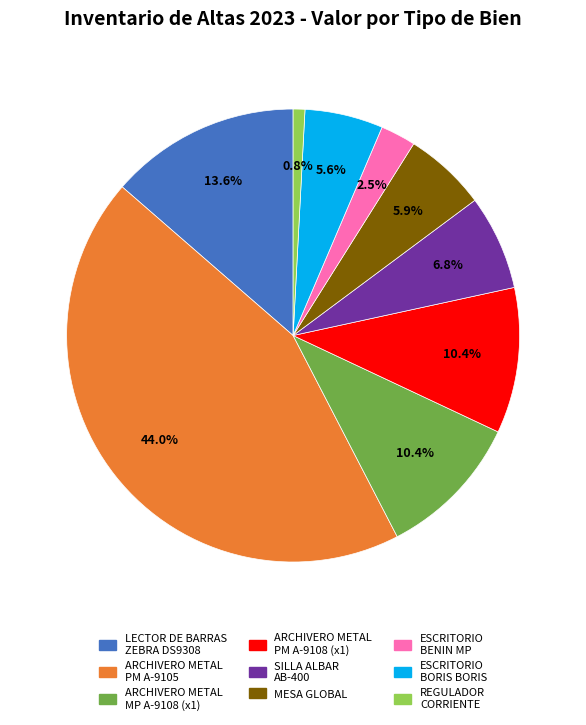

Does any single category account for the majority?

No